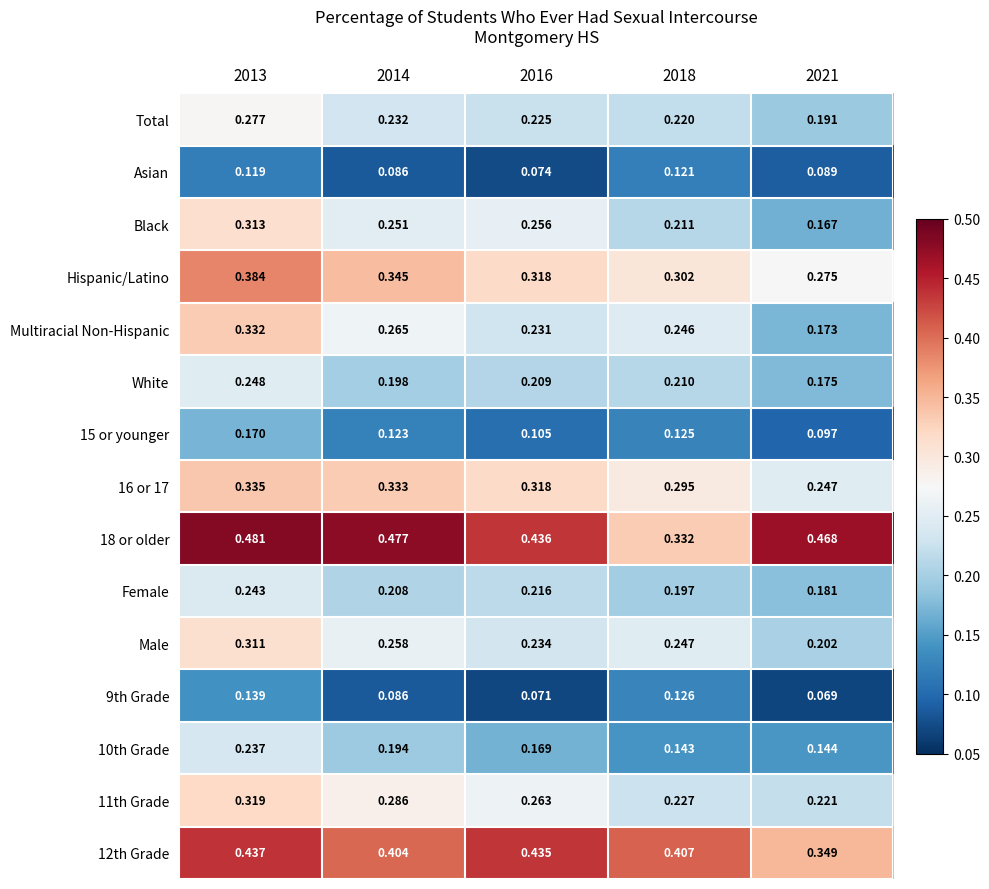

Which series has the widest spread of values?

Multiracial Non-Hispanic